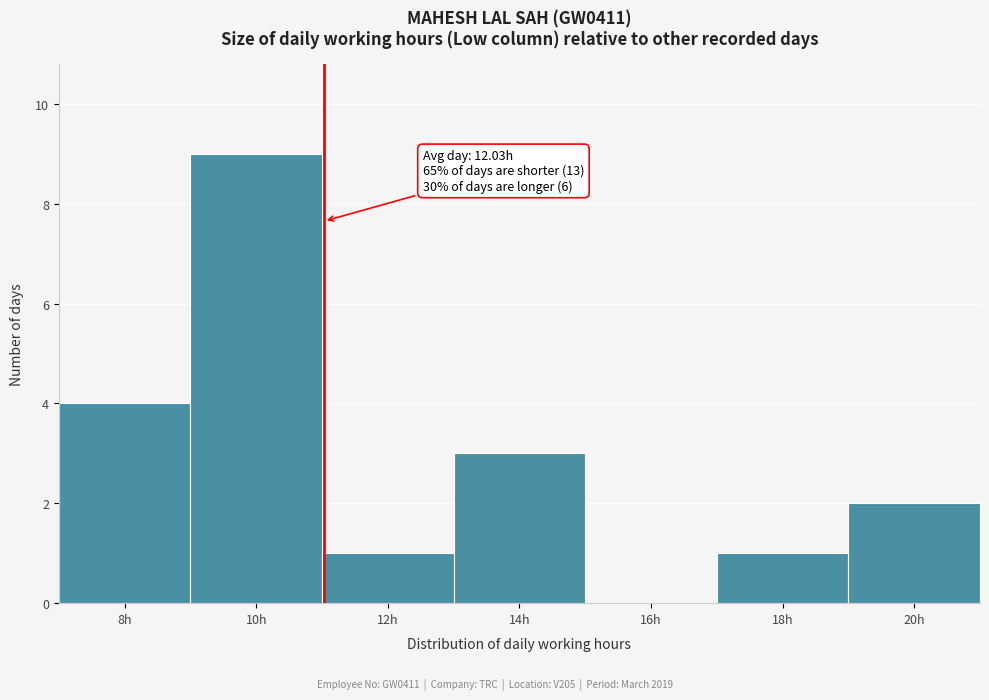

Reading left to right, what are all the values shown in this chart?

8h=4	10h=9	12h=1	14h=3	16h=0	18h=1	20h=2